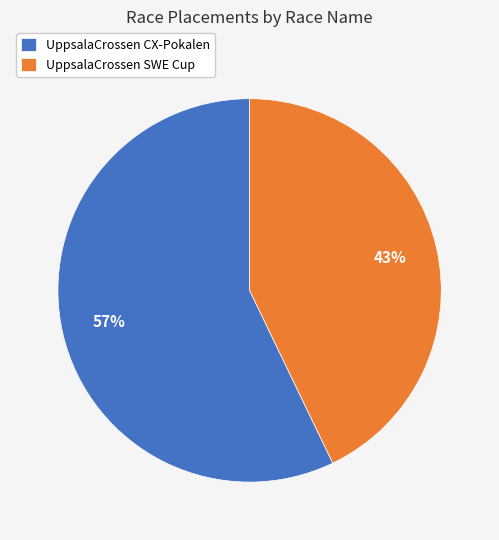

Rank the categories by value from lowest to highest.

UppsalaCrossen SWE Cup, UppsalaCrossen CX-Pokalen